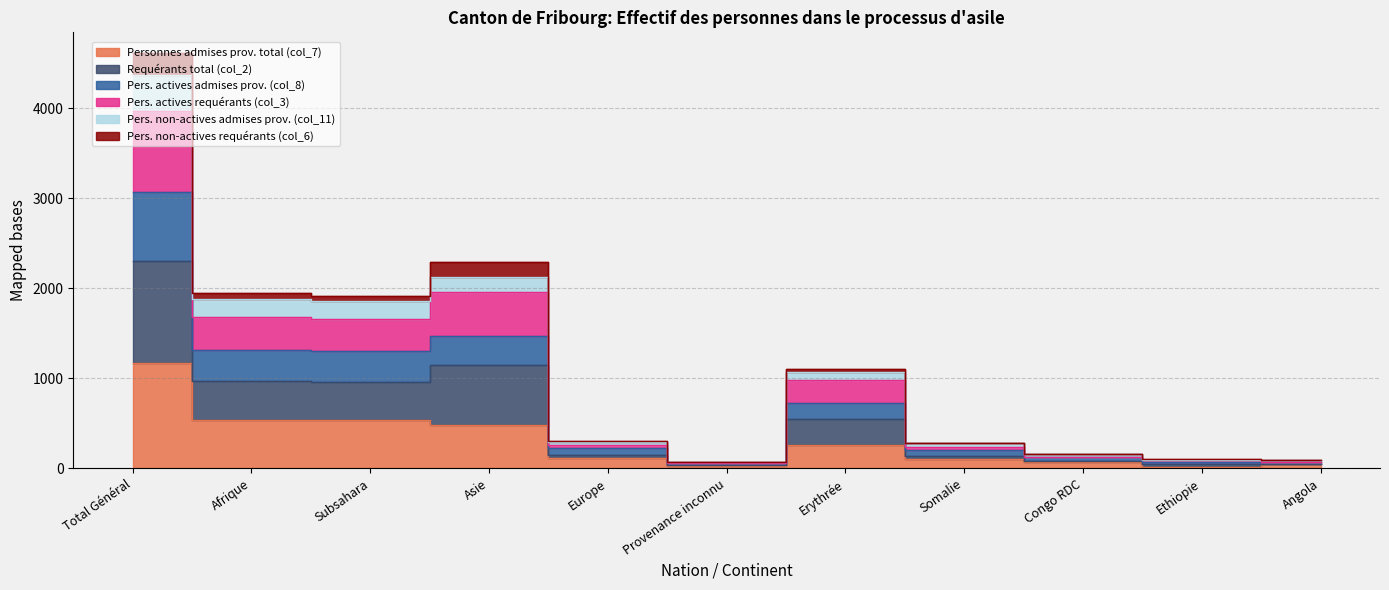

How many categories are shown in the chart?

11